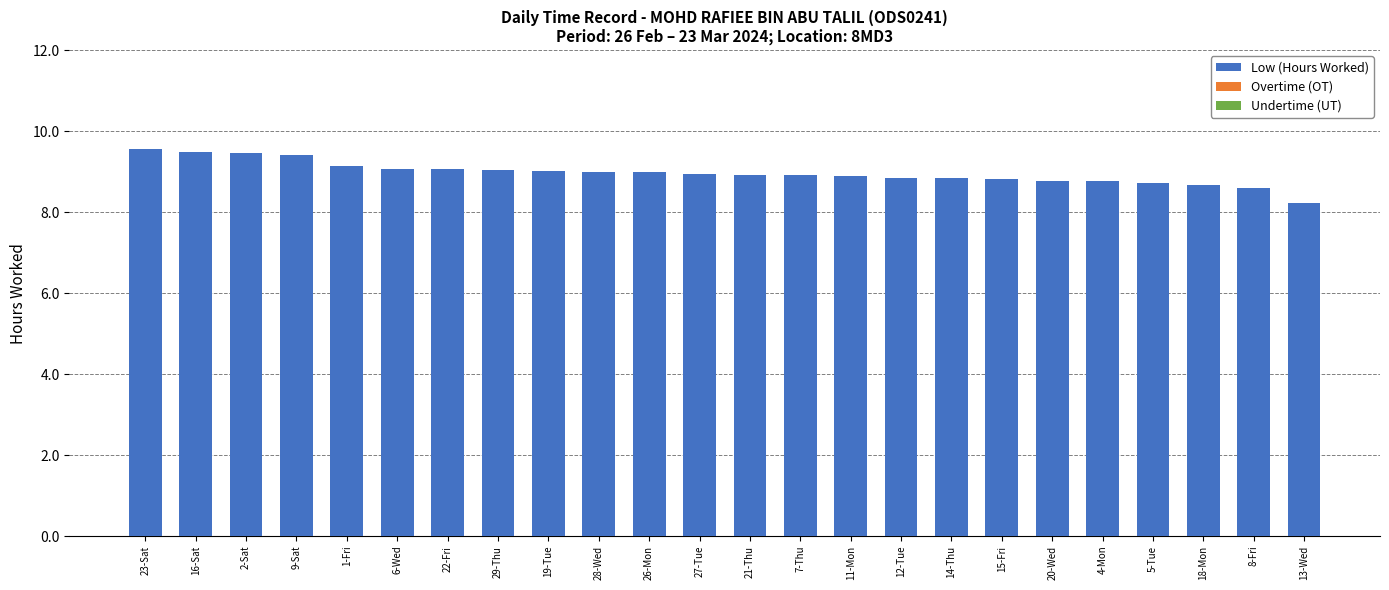

What is the greatest value displayed?

9.6